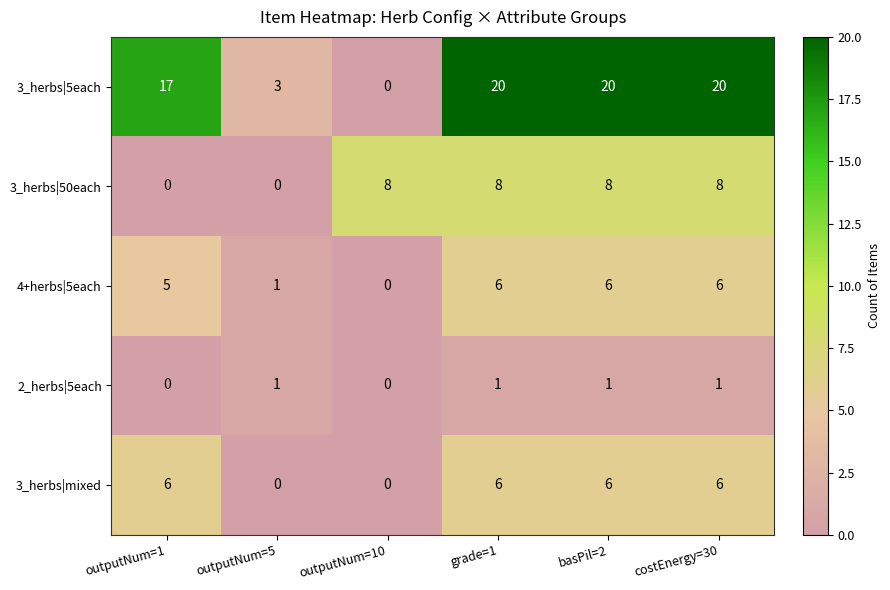

What is the difference between the highest and lowest values at outputNum=5?

3